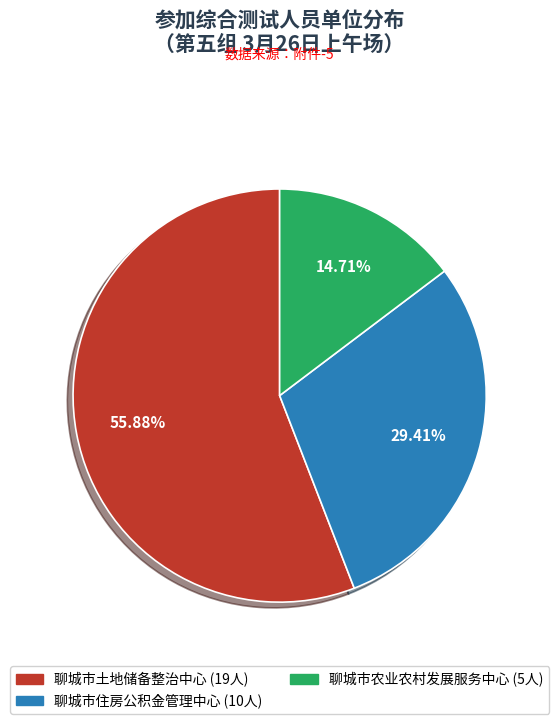

The 聊城市土地储备整治中心 slice represents 56% of the pie. True or false?

True